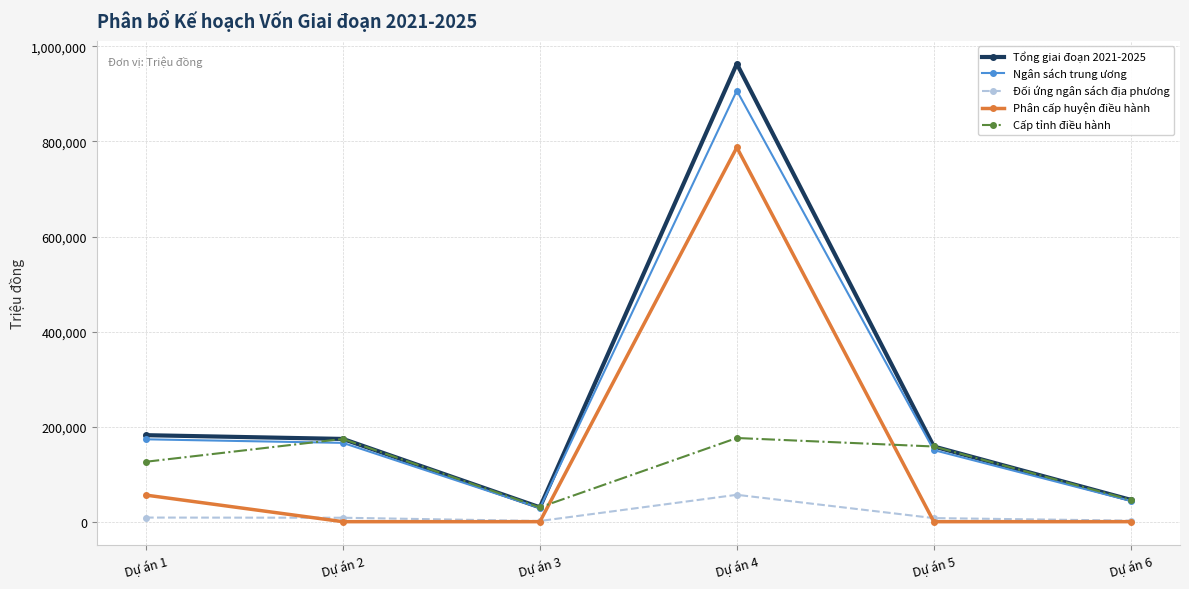

Count the number of categories in the chart.

6